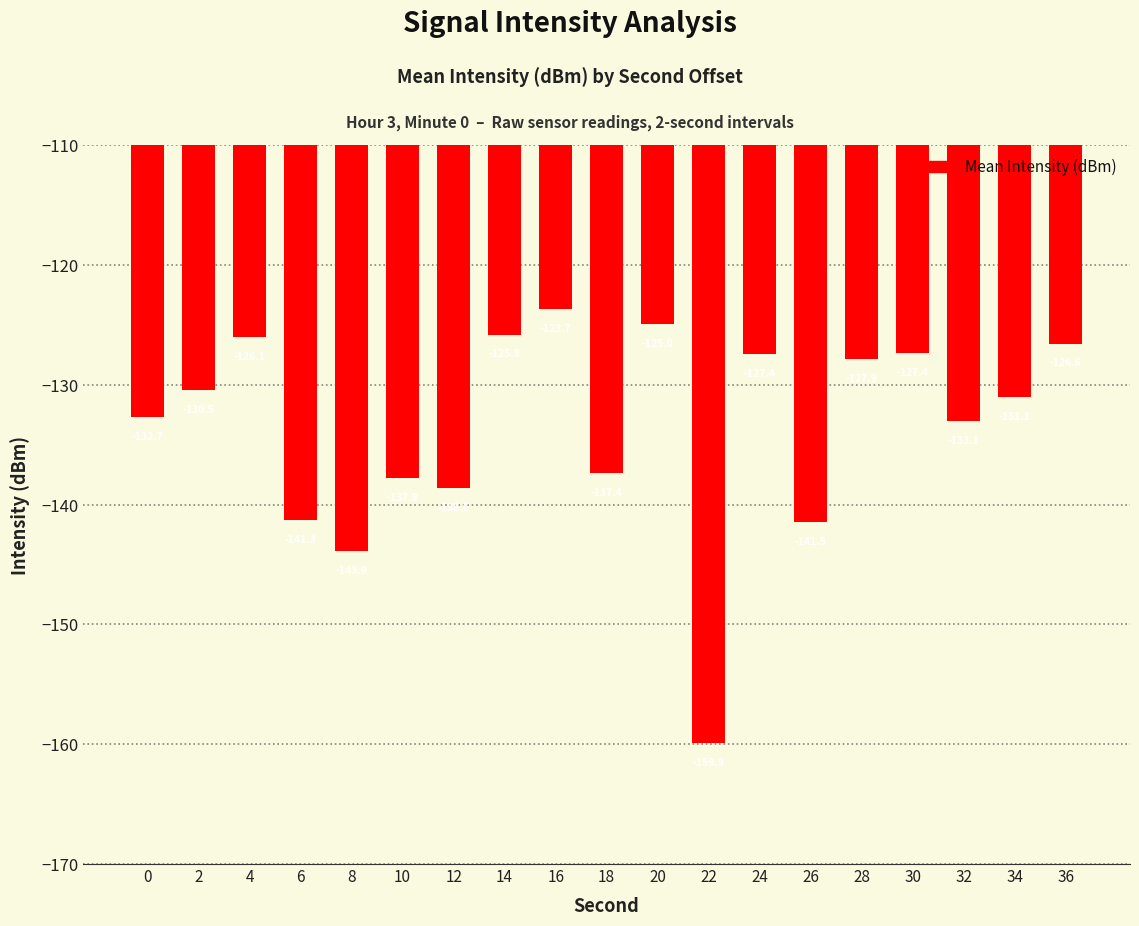

How many values are below -131?

10